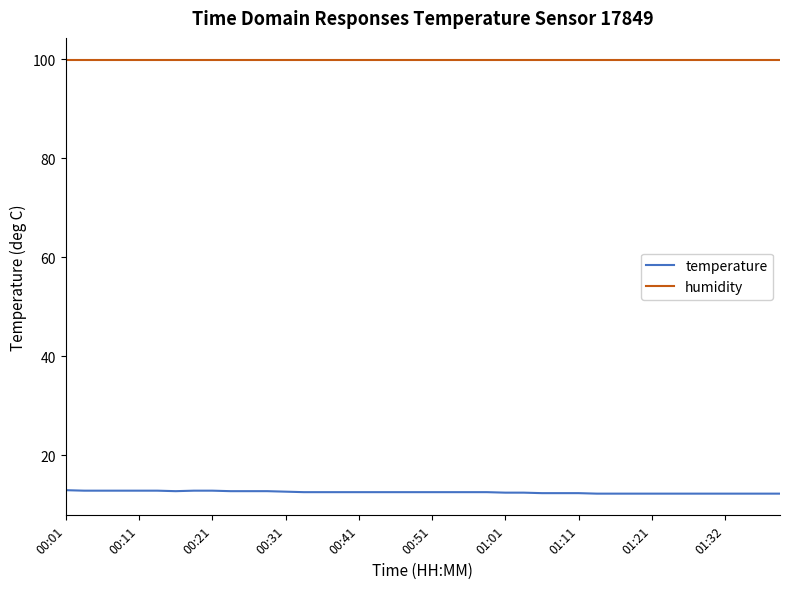

Is this an area chart (filled region under the line)?

No